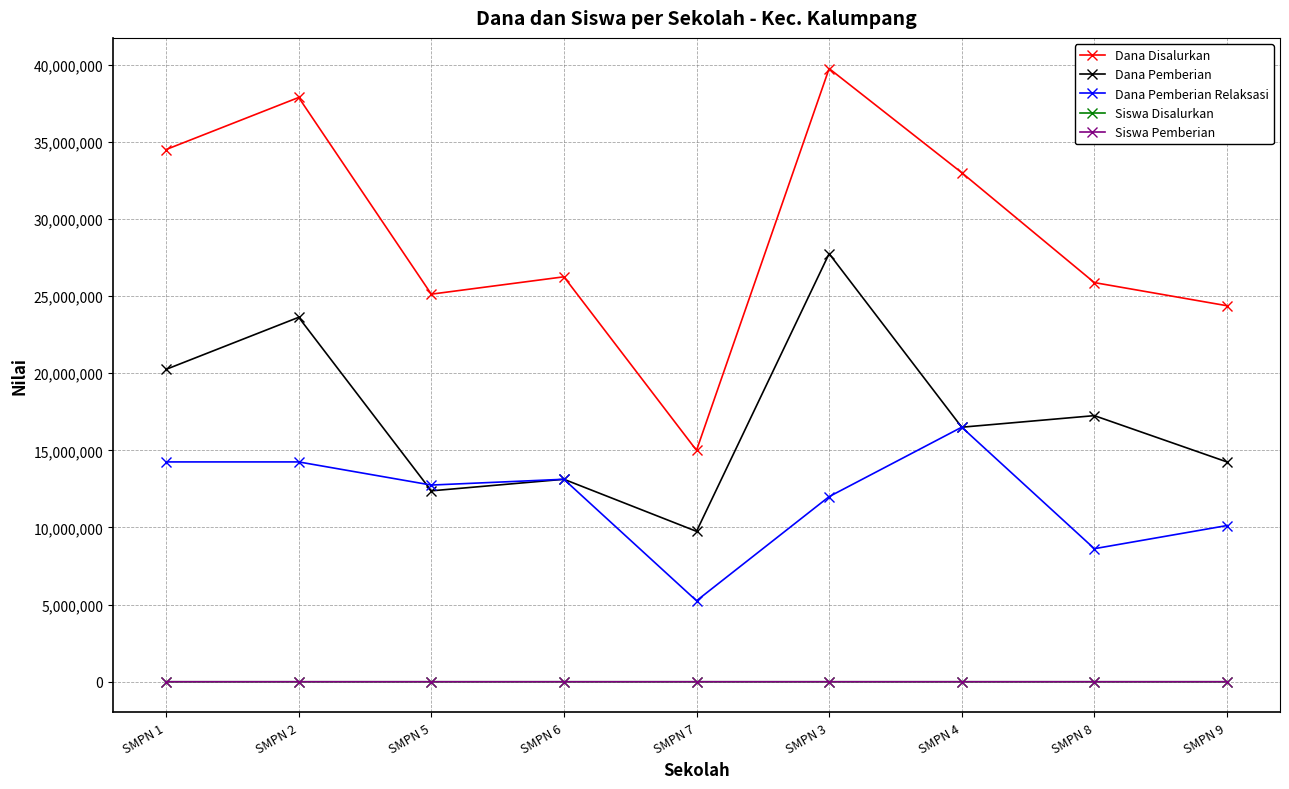

True or false: Dana Pemberian and Dana Disalurkan cross at least once.

False